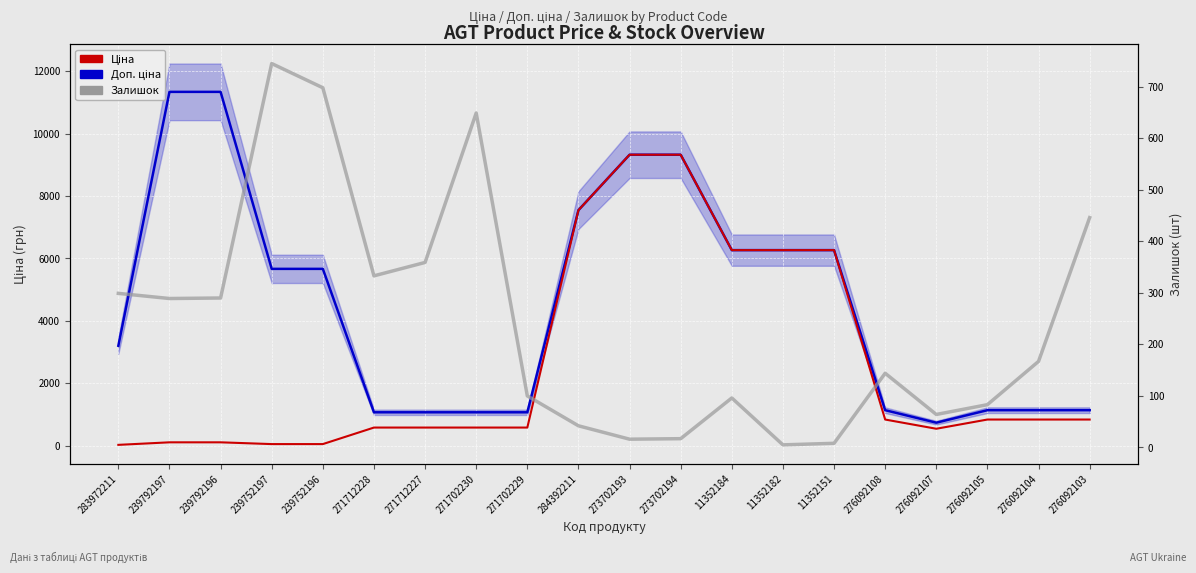

What is the difference between the highest and lowest values at 271712227?

715.5